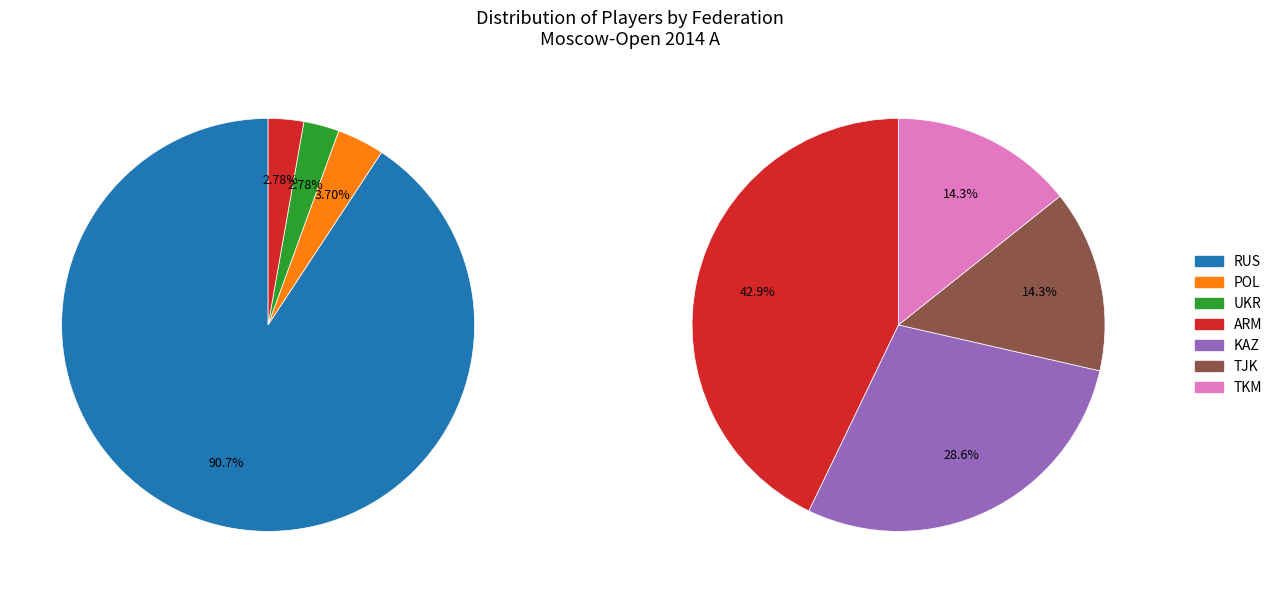

How much of the chart is everything except TJK?

99.1%